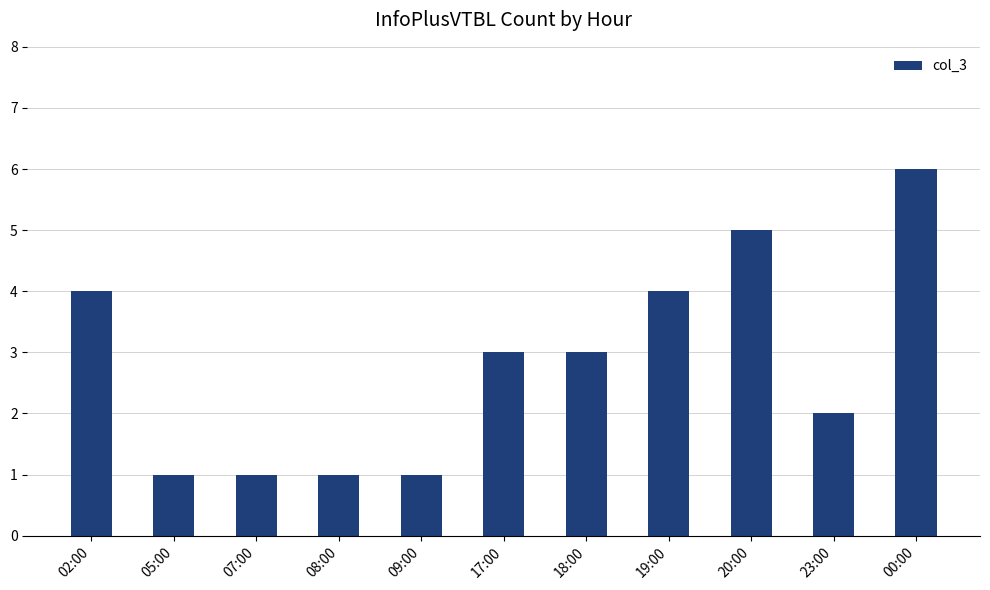

Reading left to right, extract all data points from this chart.

4	1	1	1	1	3	3	4	5	2	6